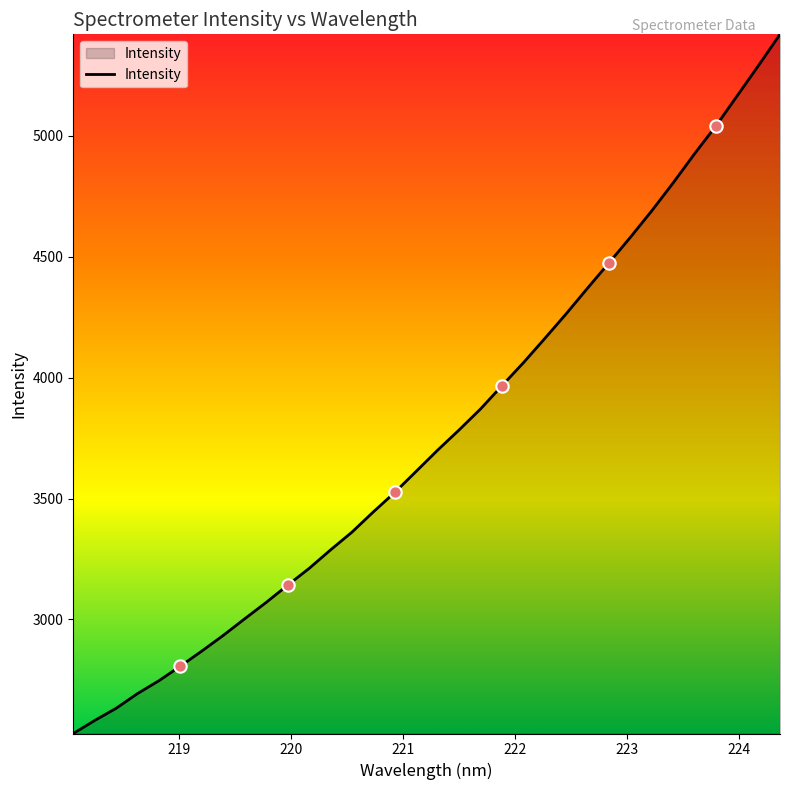

What is the greatest value displayed?

5419.7